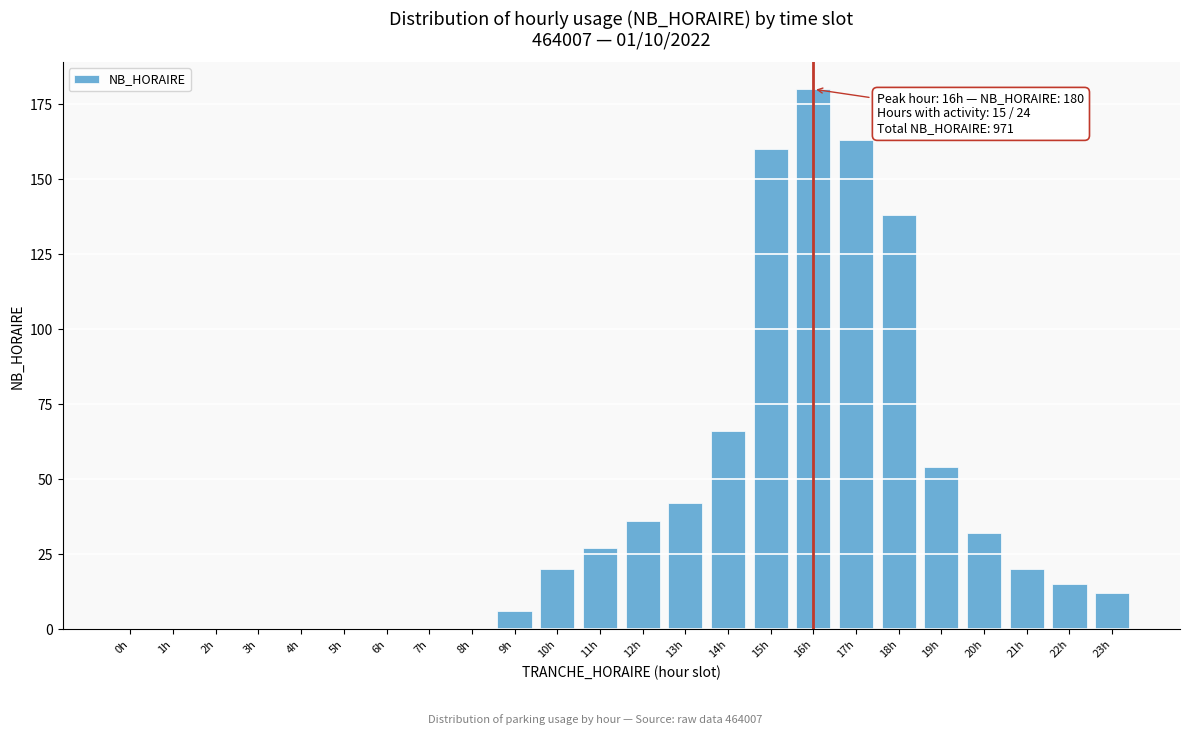

Reading left to right, transcribe all the data shown in this chart.

0h=0	1h=0	2h=0	3h=0	4h=0	5h=0	6h=0	7h=0	8h=0	9h=6	10h=20	11h=27	12h=36	13h=42	14h=66	15h=160	16h=180	17h=163	18h=138	19h=54	20h=32	21h=20	22h=15	23h=12